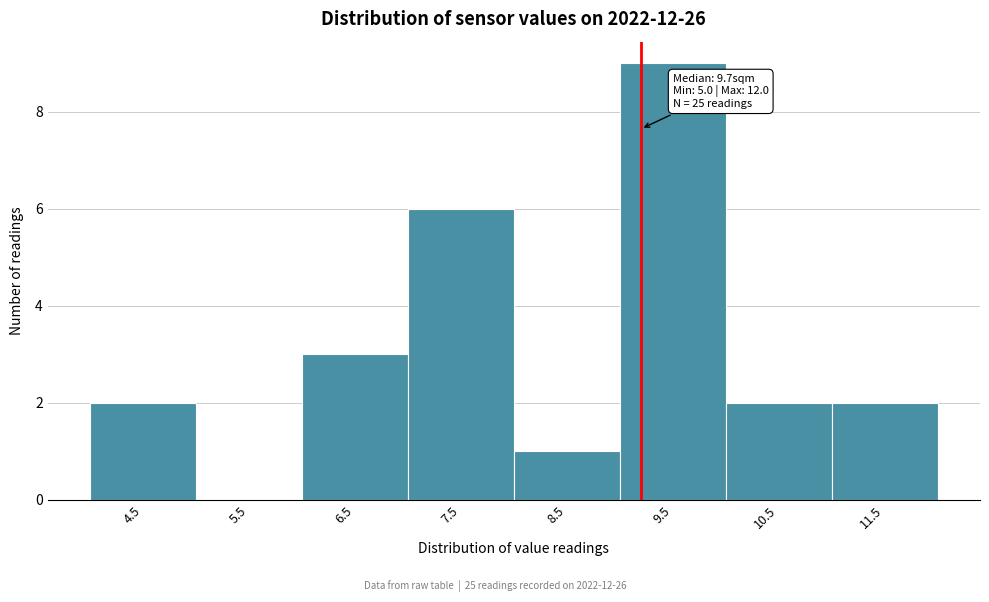

Reading left to right, what are all the values shown in this chart?

4.5=2	5.5=0	6.5=3	7.5=6	8.5=1	9.5=9	10.5=2	11.5=2